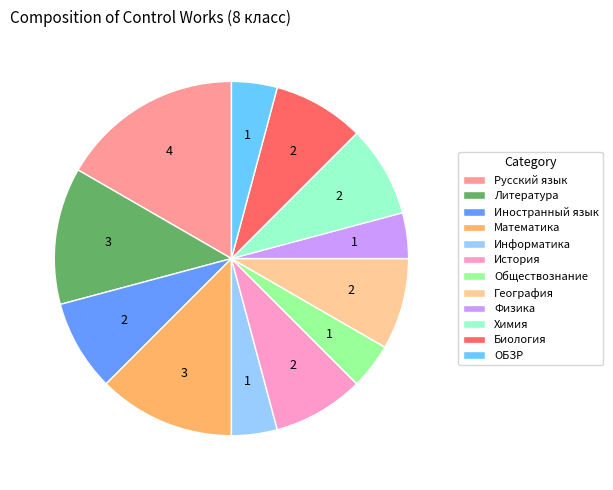

What is the ratio of the value at Информатика to the value at Физика?

1.0